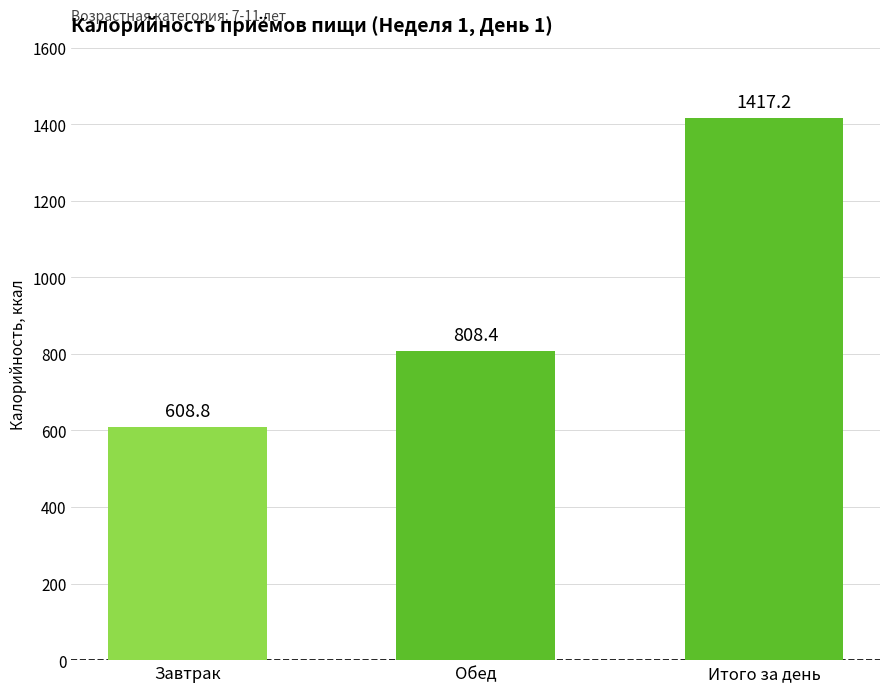

Reading left to right, what are all the values shown in this chart?

Завтрак=608.8	Обед=808.4	Итого за день=1417.2